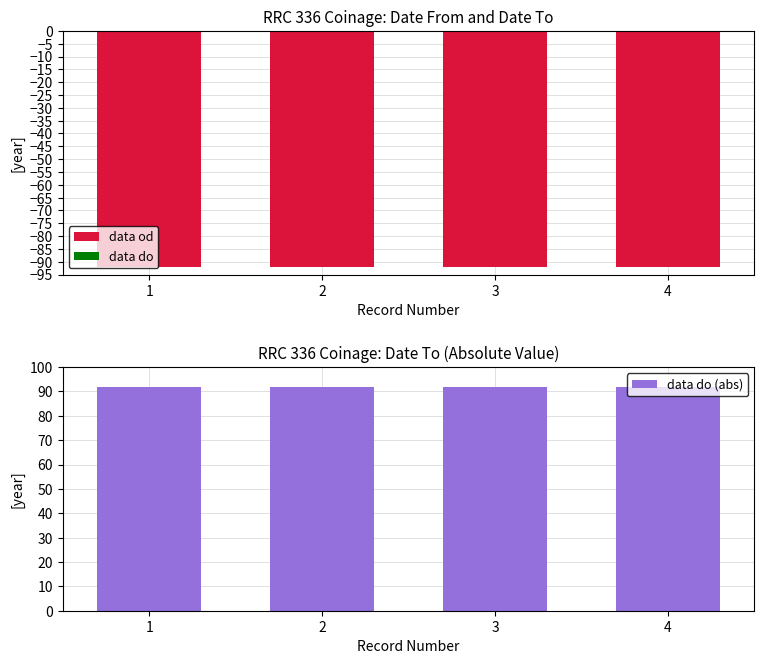

How many groups of bars are there?

4